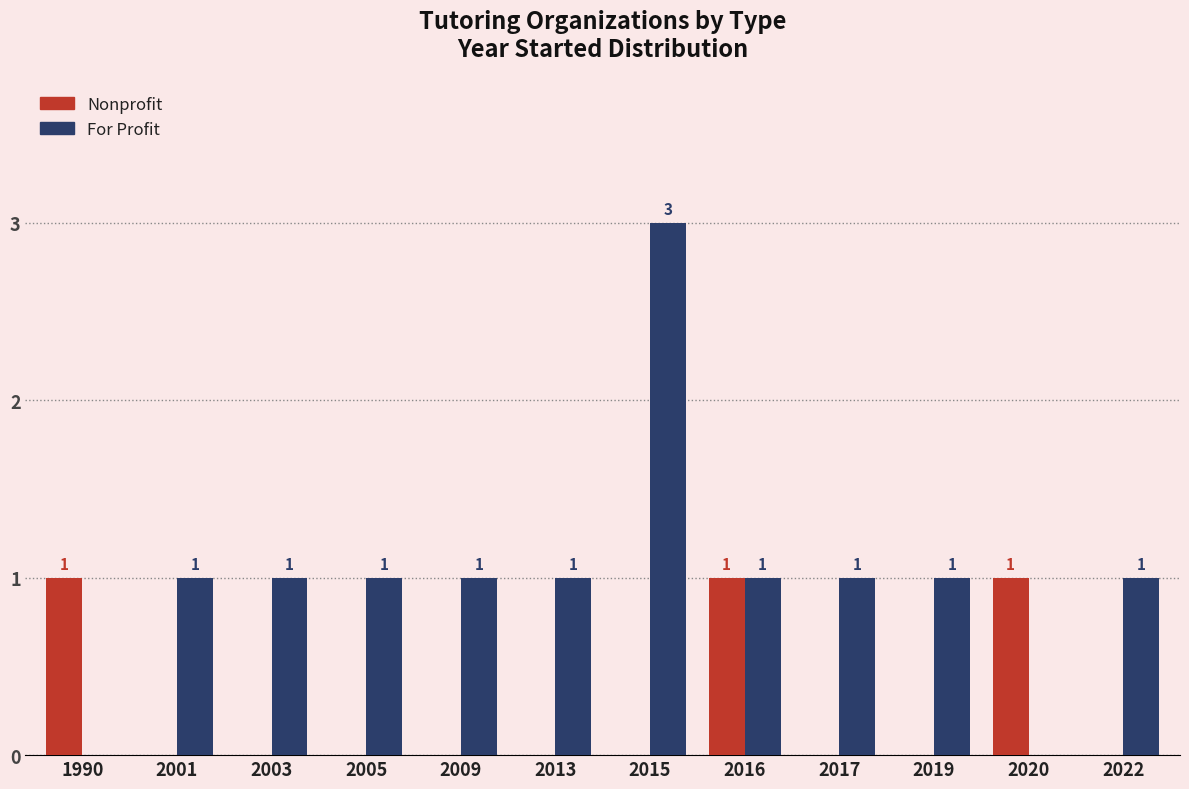

What is the sum of the For Profit values at 2016 and 2022?

2